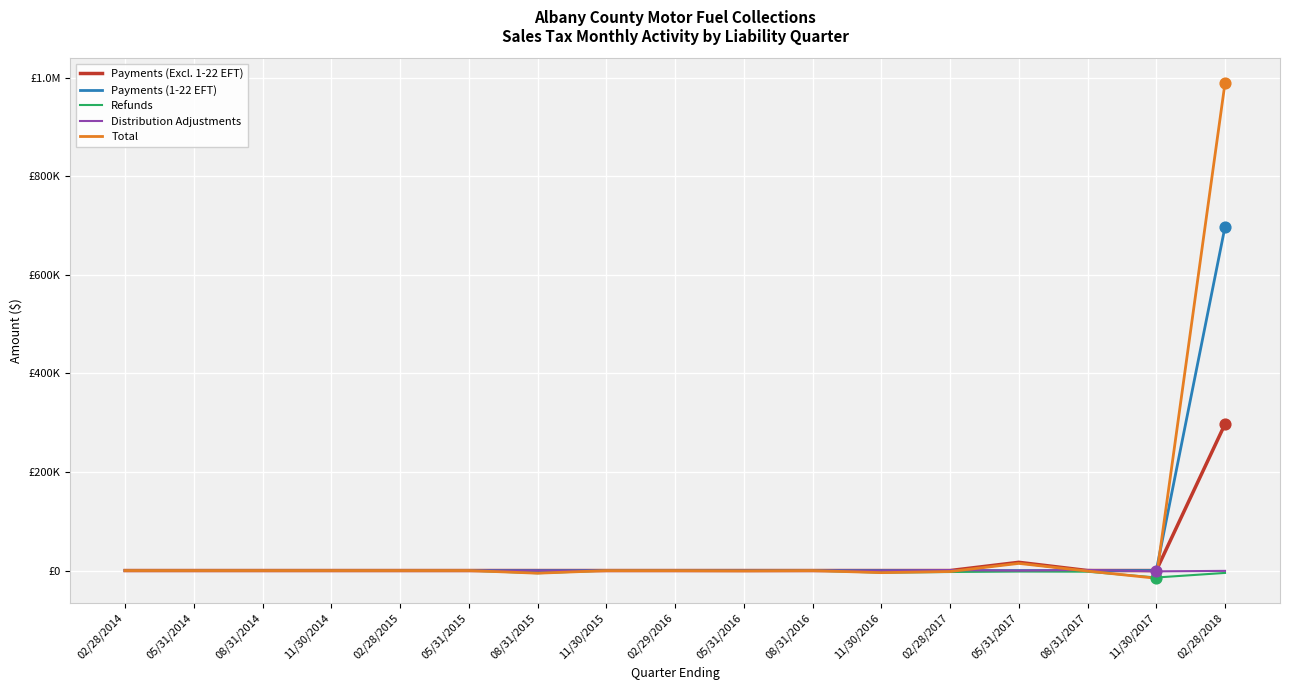

What are all the series names shown in the legend?

Payments (Excl. 1-22 EFT), Payments (1-22 EFT), Refunds, Distribution Adjustments, Total